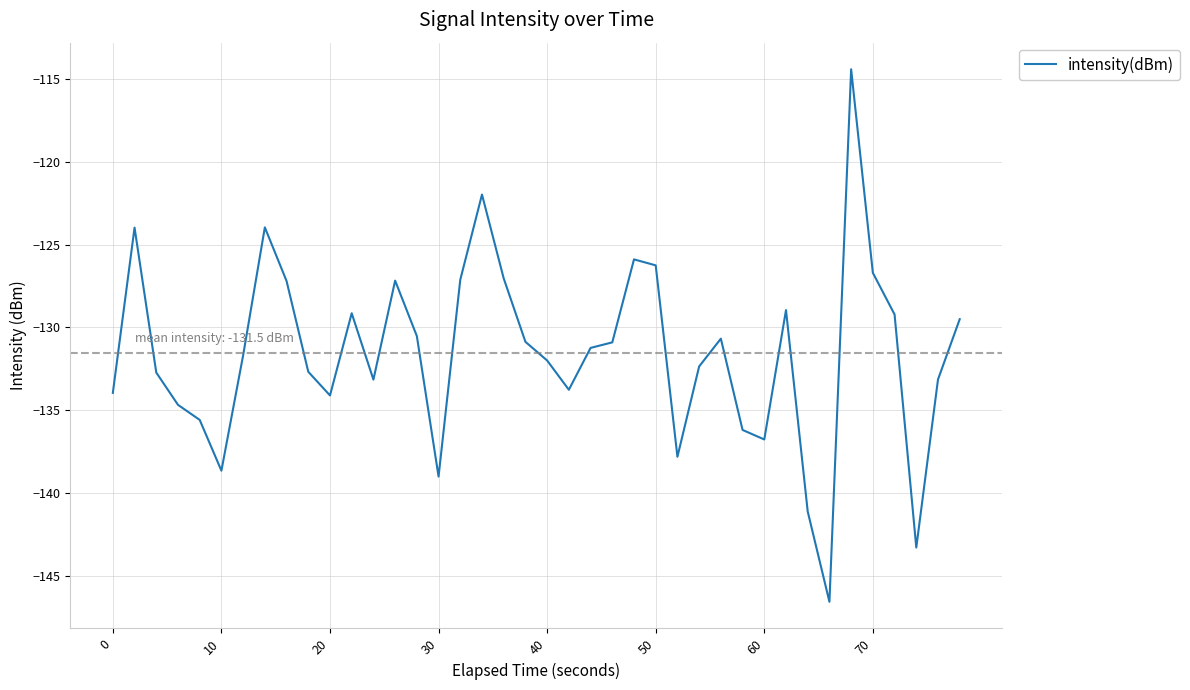

What is the difference between the maximum and minimum values?

32.2